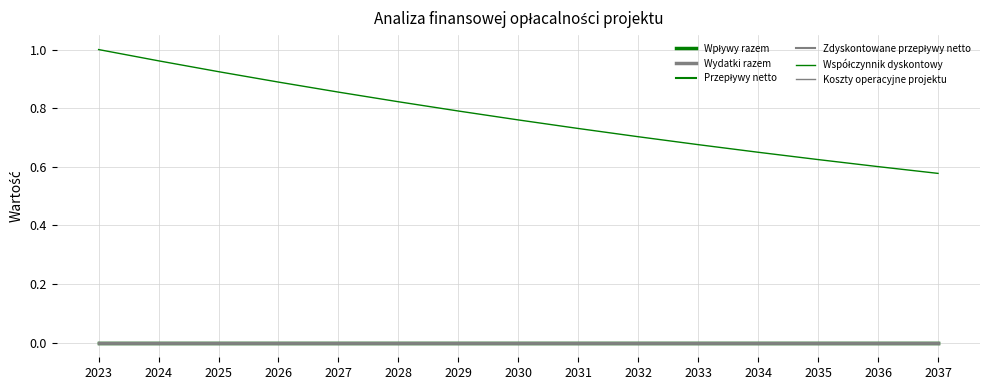

True or false: Wydatki razem has more than 2 points higher than both neighbors.

False